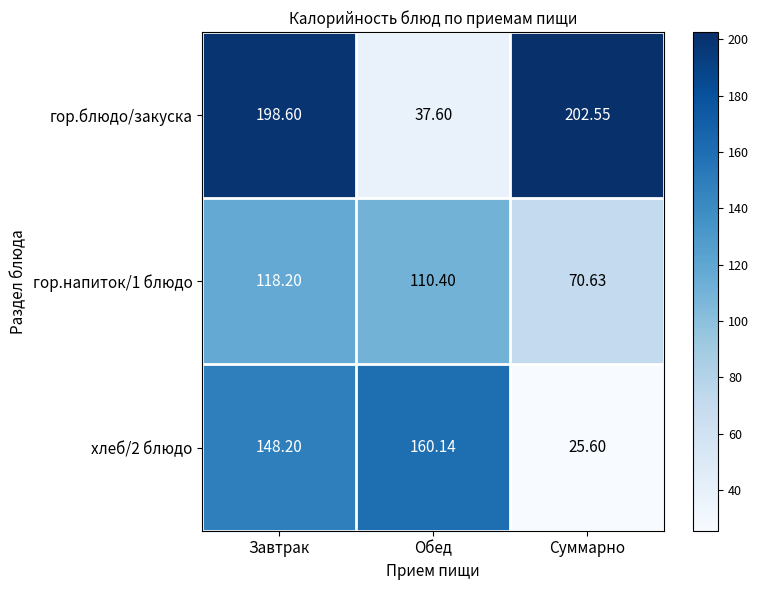

Is the value of гор.напиток/1 блюдо at Завтрак greater than the value of гор.блюдо/закуска at Обед?

Yes